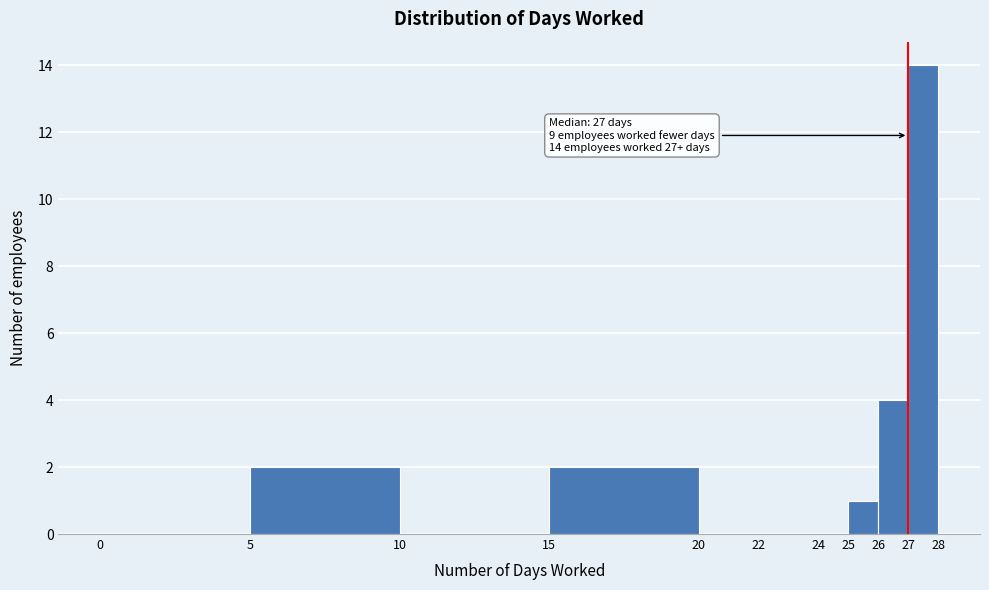

Which range on the x-axis has the tallest bar?

27 to 28